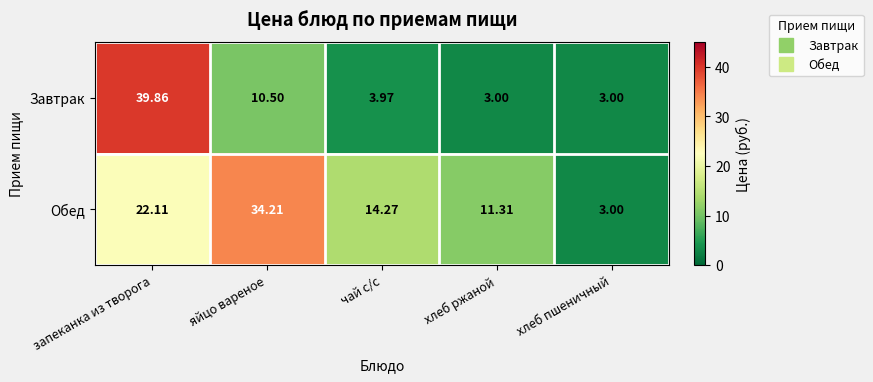

Where is Завтрак nearest to the value 21?

яйцо вареное